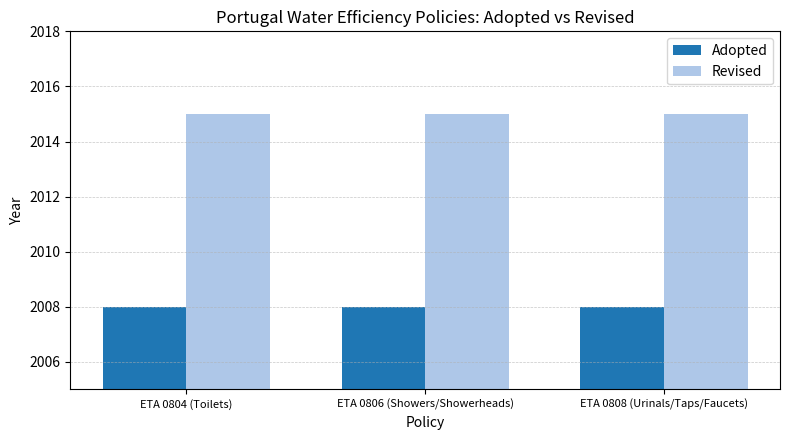

What is the minimum value for Adopted?

2008